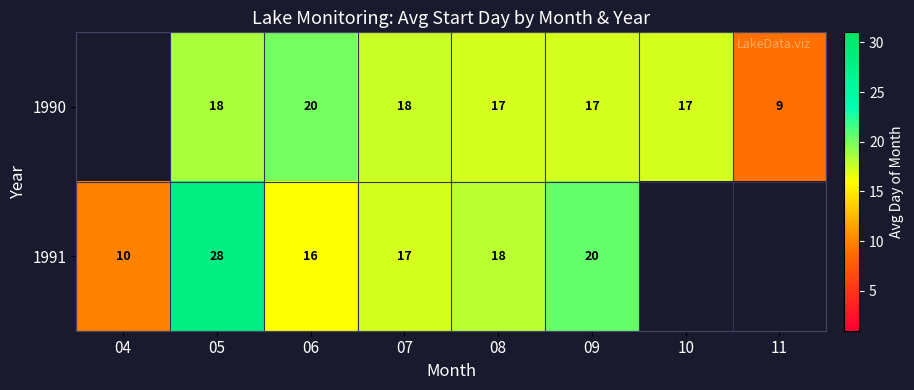

Which has a higher value, 05 or 10?

05